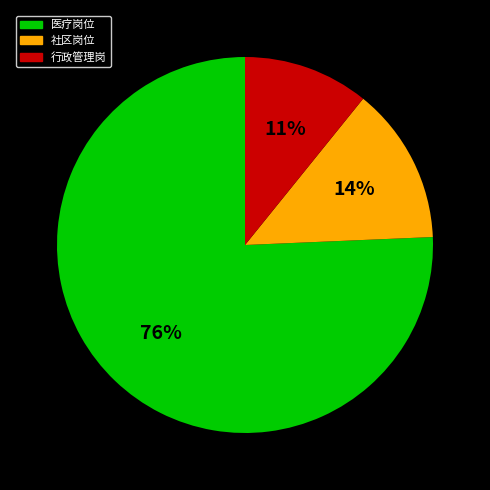

To the nearest percent, what is the average slice percentage?

33%